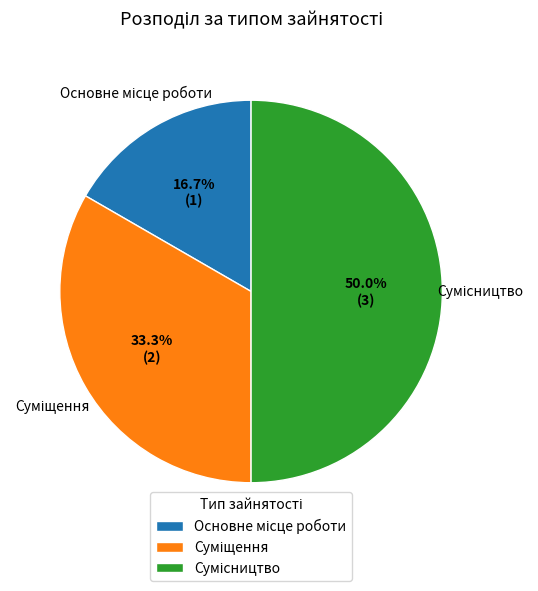

How many slices are in this pie chart?

3